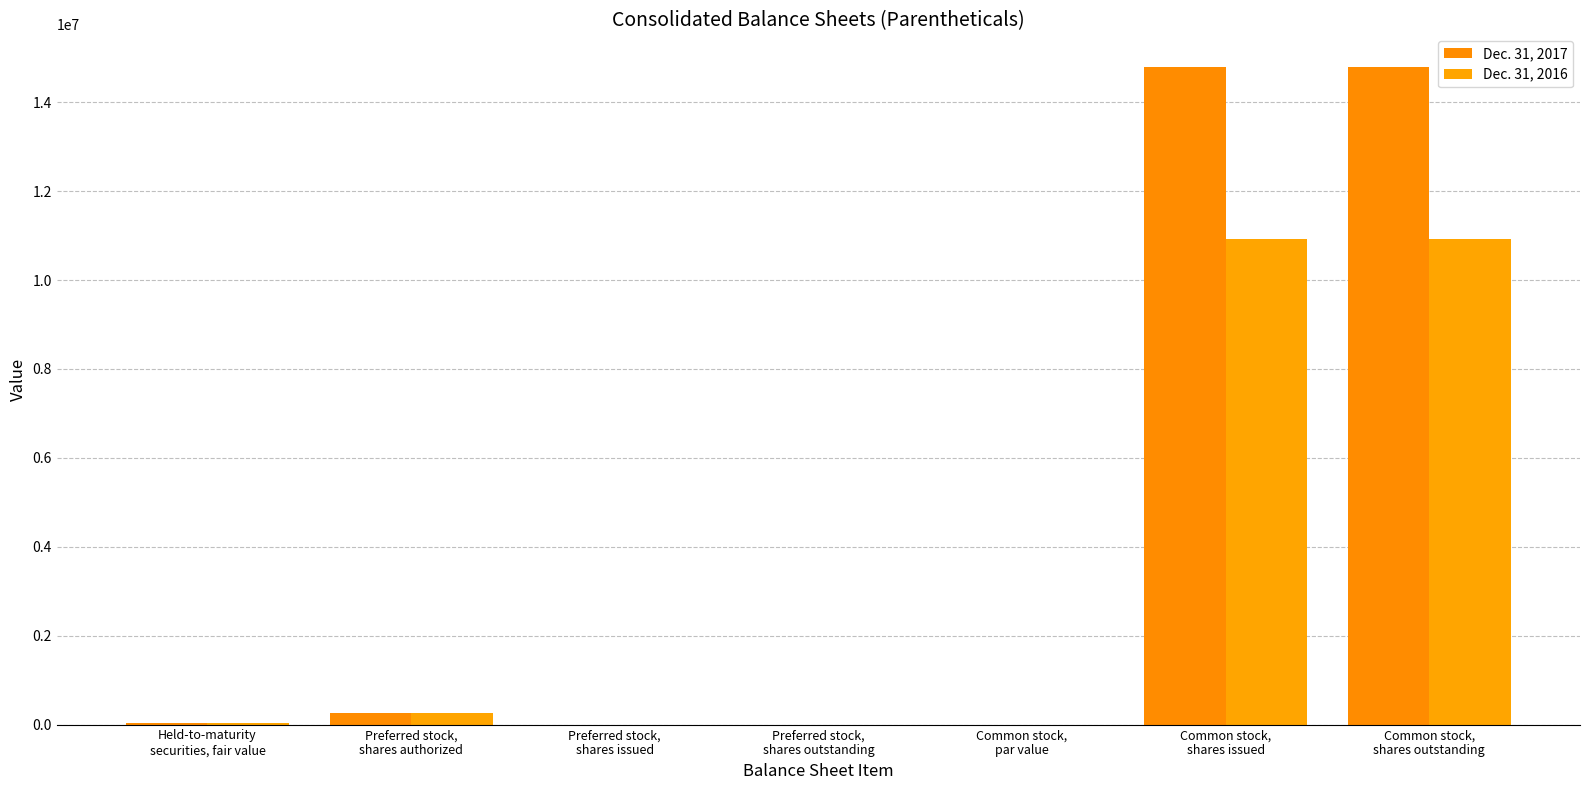

How many categories are shown in the chart?

7